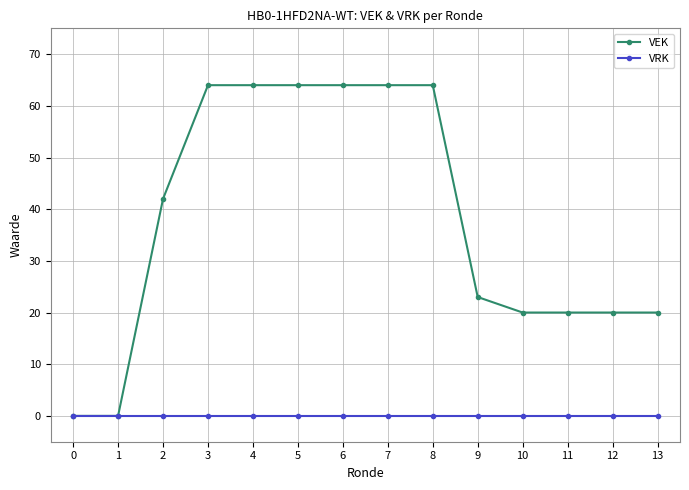

Which series changed the most between 5 and 12?

VEK